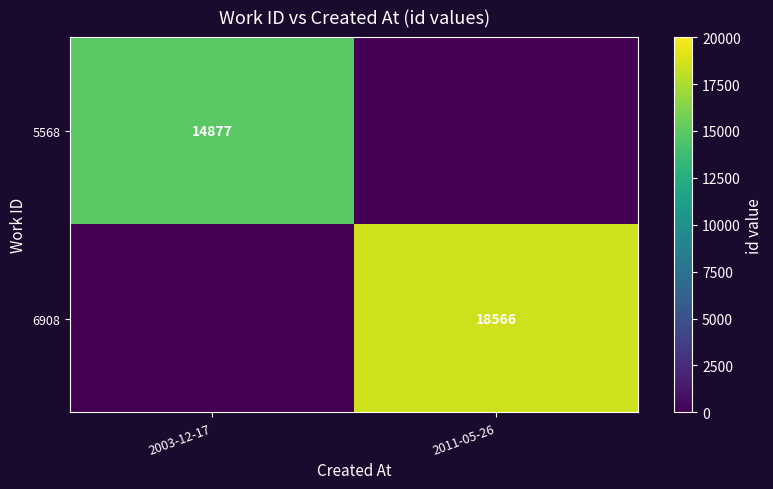

The value of 6908 at 2011-05-26 is 30354. True or false?

False